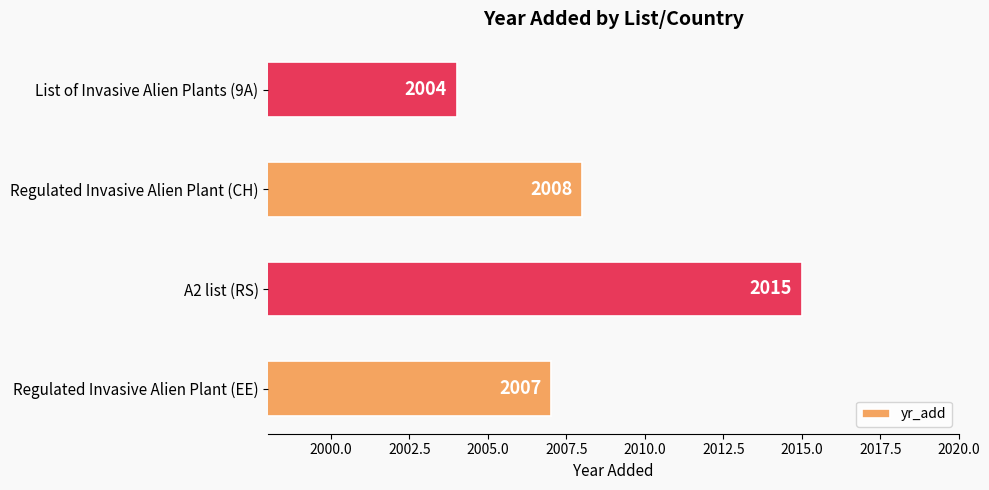

At which category does the chart reach its minimum across all series?

List of Invasive Alien Plants (9A)